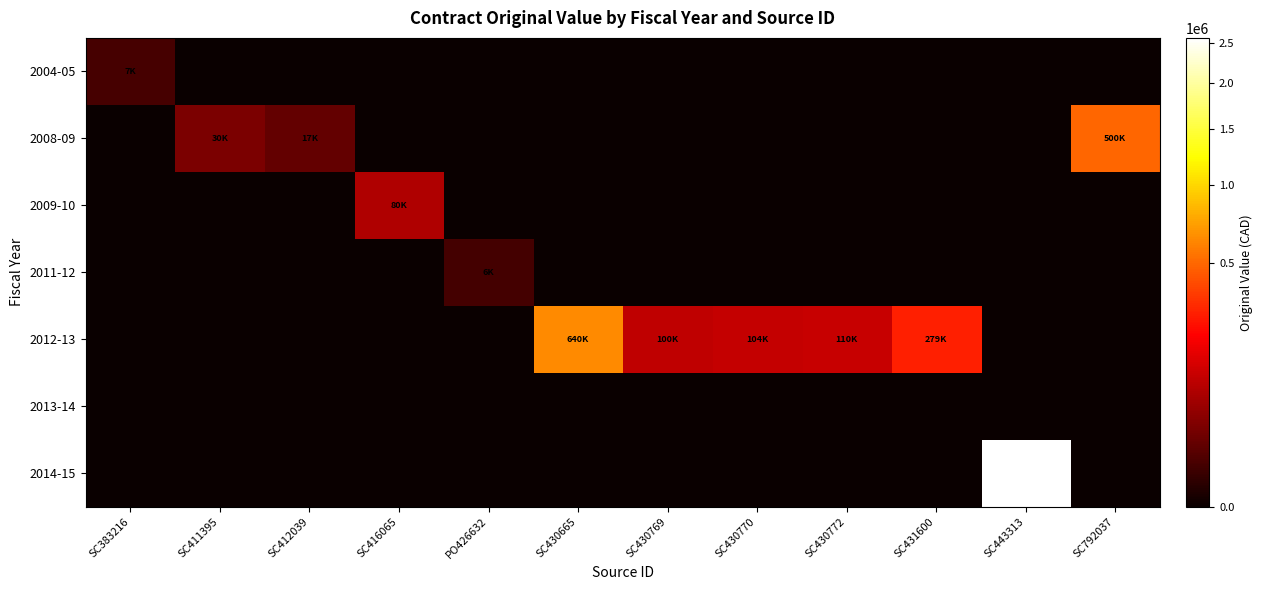

What is the spread (max minus min) of values at SC412039?

16614.3